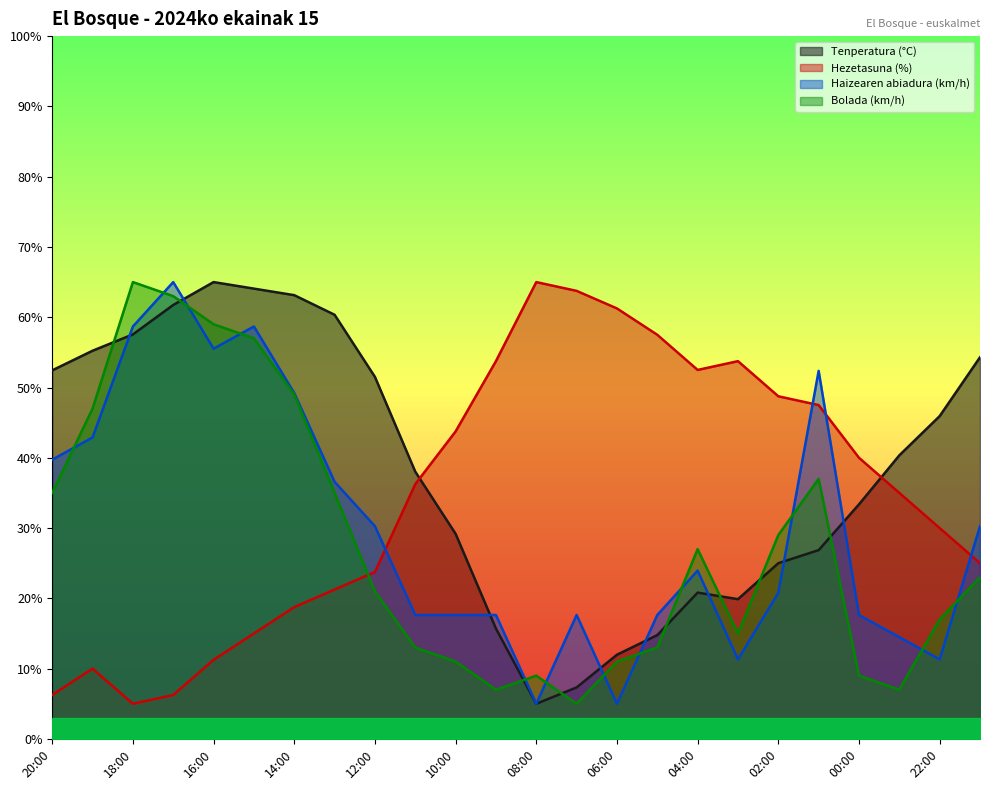

Where is Tenperatura (°C) nearest to the value 35?

00:00